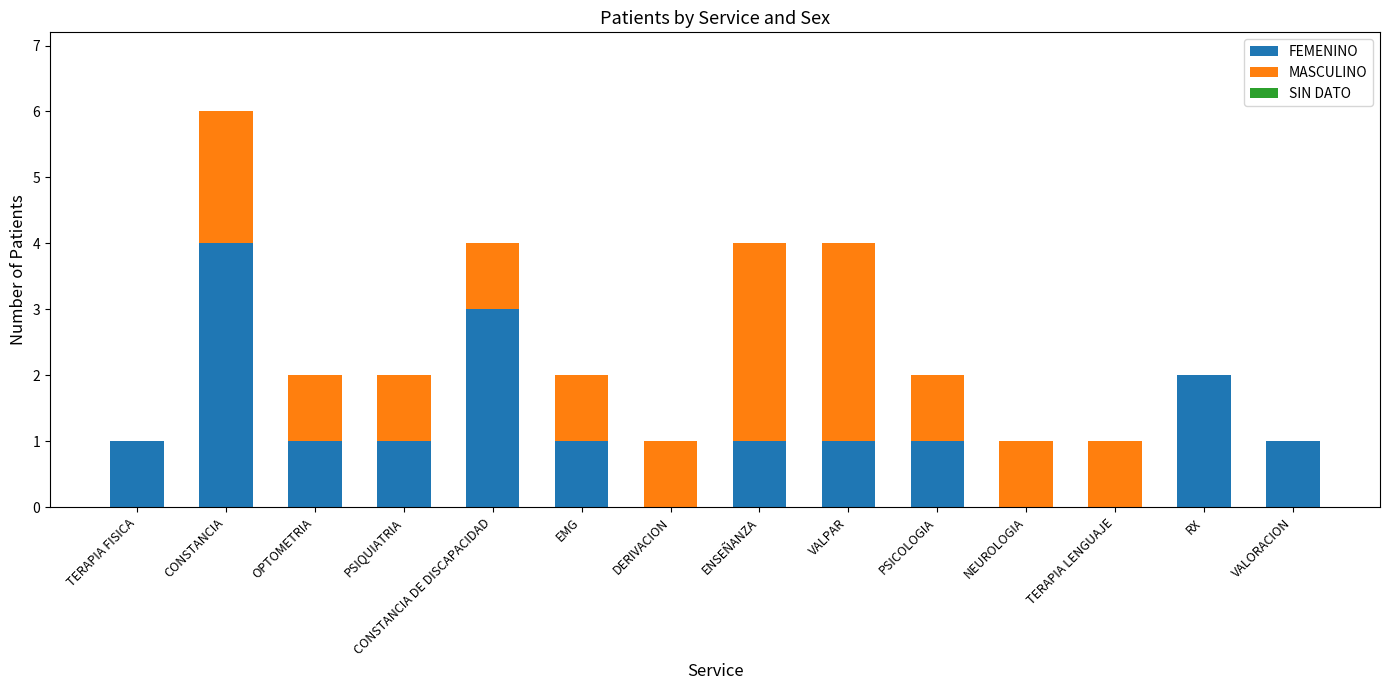

The value of FEMENINO at EMG is 1. True or false?

True